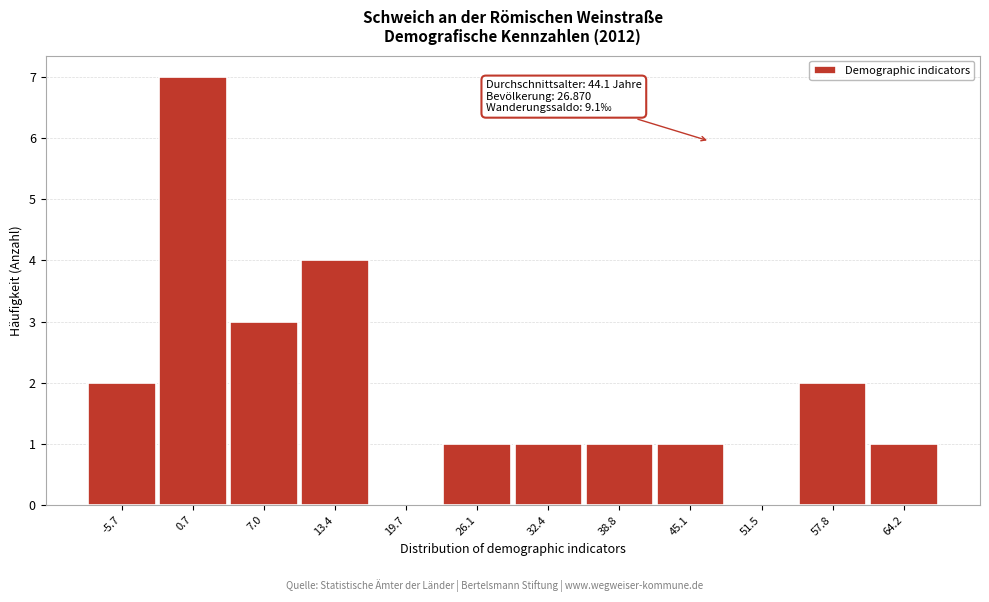

Reading left to right, what are all the values shown in this chart?

-5.7=2	0.7=7	7.0=3	13.4=4	19.7=0	26.1=1	32.4=1	38.8=1	45.1=1	51.5=0	57.8=2	64.2=1